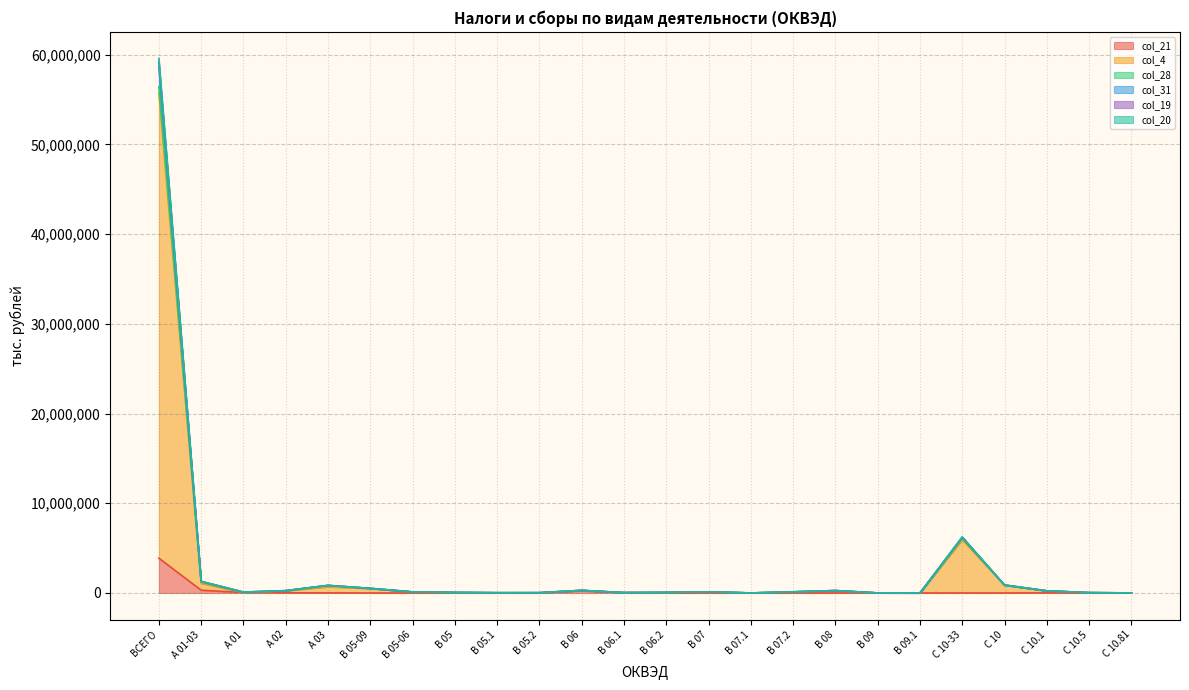

Is it true that col_31 equals 126279 at B 07?

True